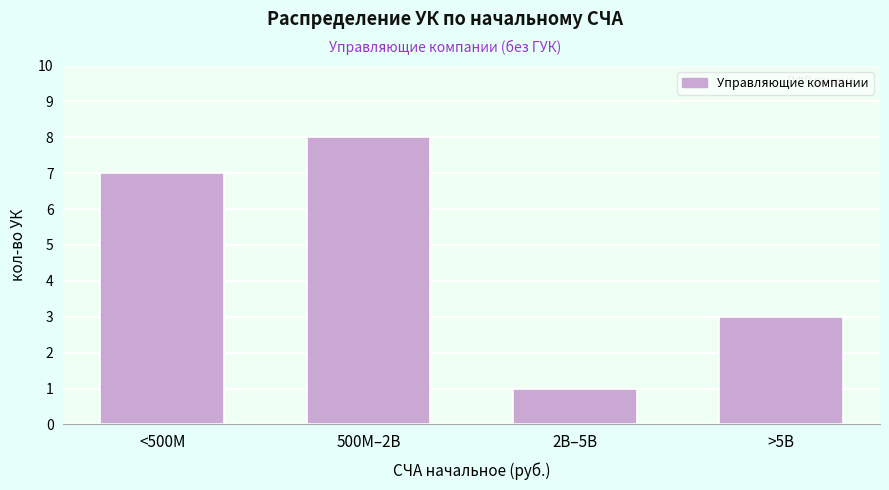

Reading left to right, transcribe all the data shown in this chart.

7	8	1	3